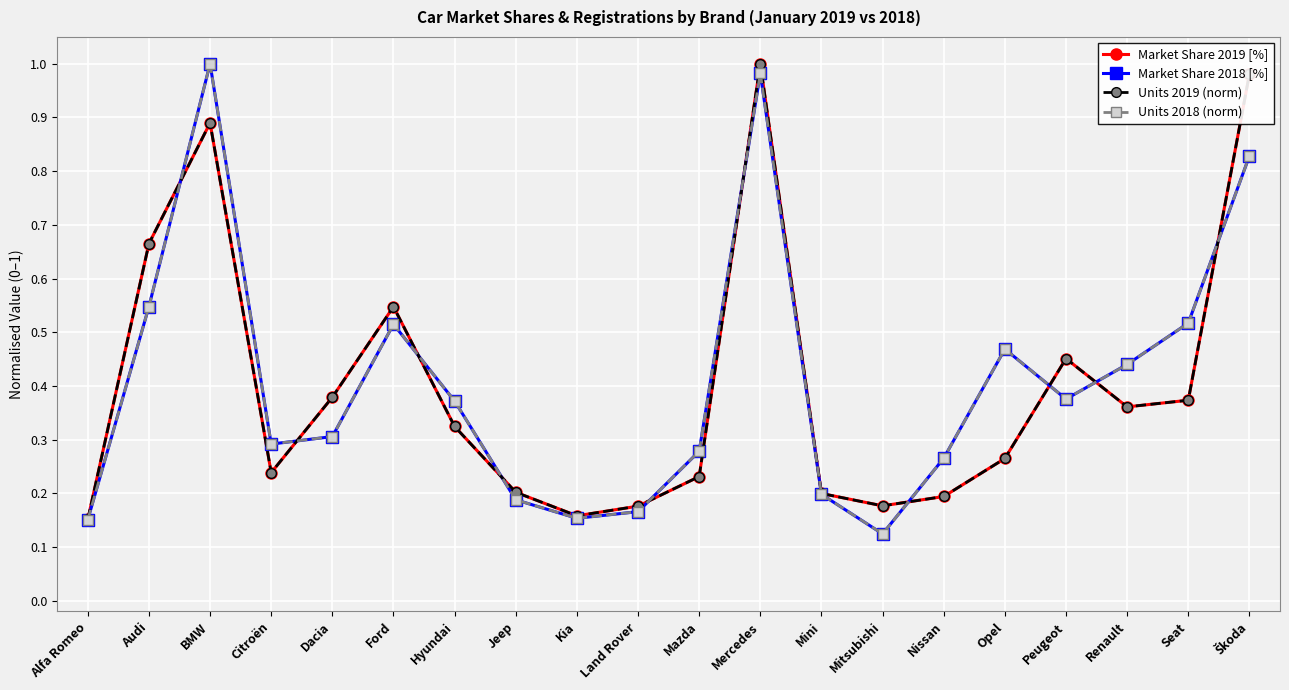

Which series has the largest range (max minus min)?

Market Share 2018 [%]